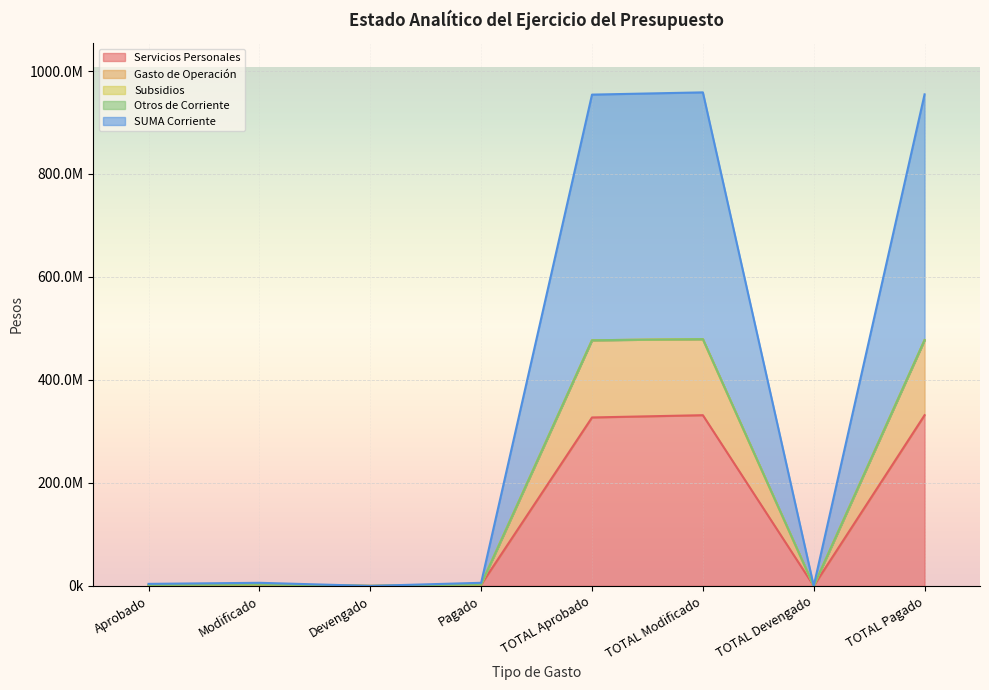

What is the label of the 5th point from the right?

Pagado